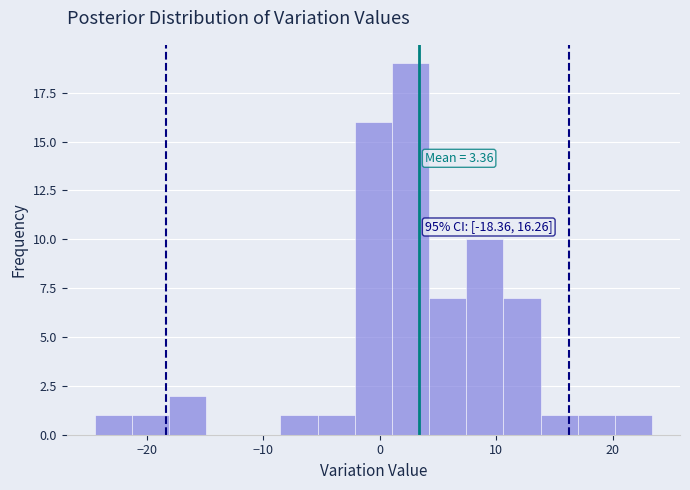

Read against the x-axis, roughly where is the centre of the tallest bar?

3